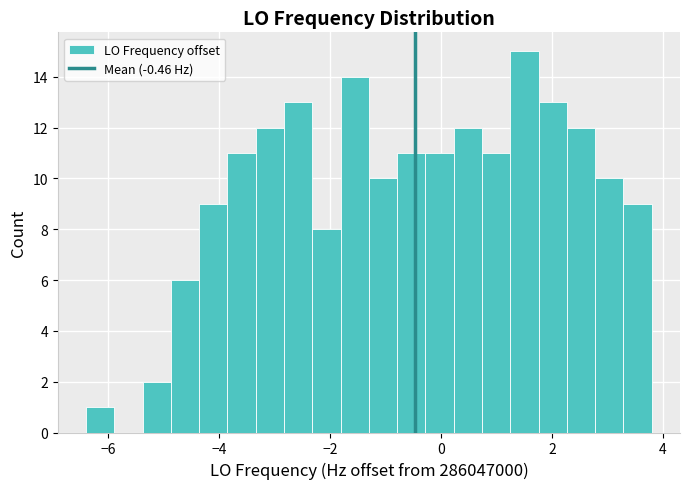

Around what value on the x-axis is the tallest bar? Give the approximate position of its centre, as read against the axis.

1.6